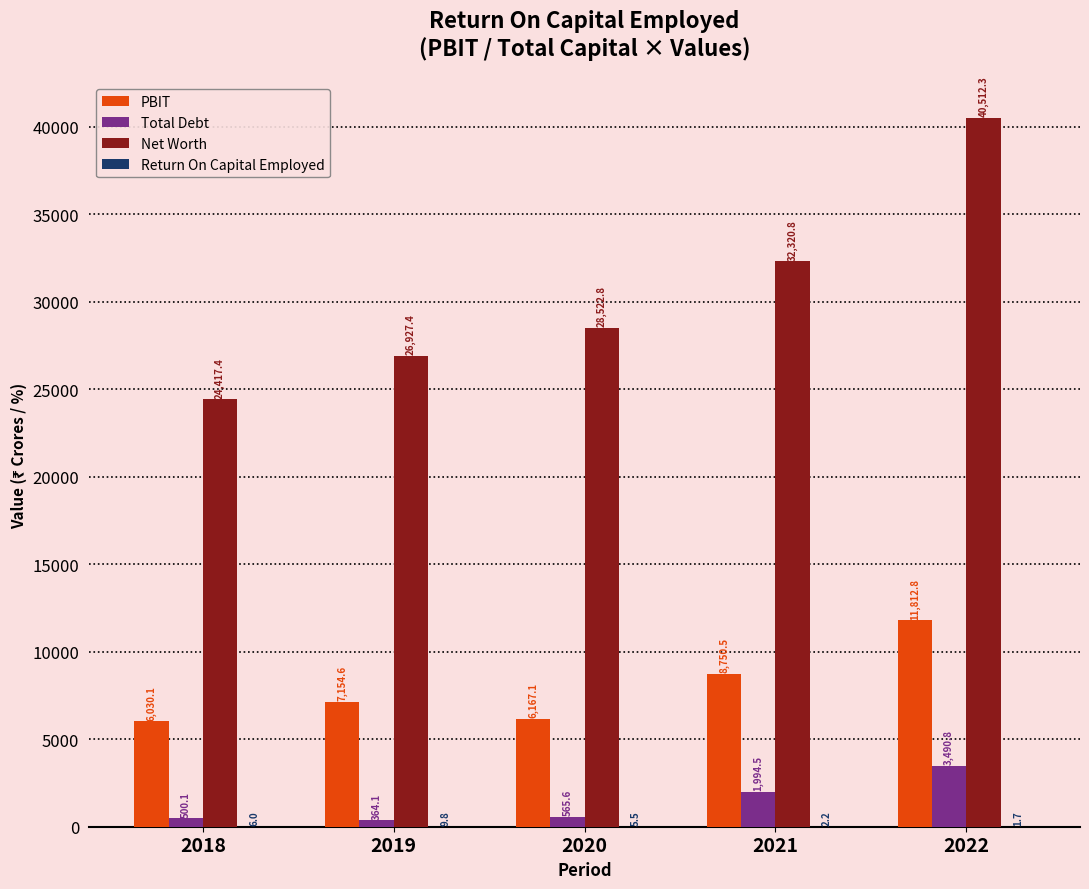

Where is Total Debt nearest to the value 1927?

2021